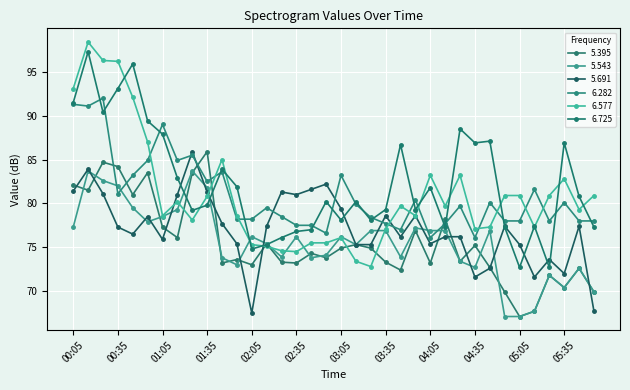

At how many categories does at least one series exceed 70?

36